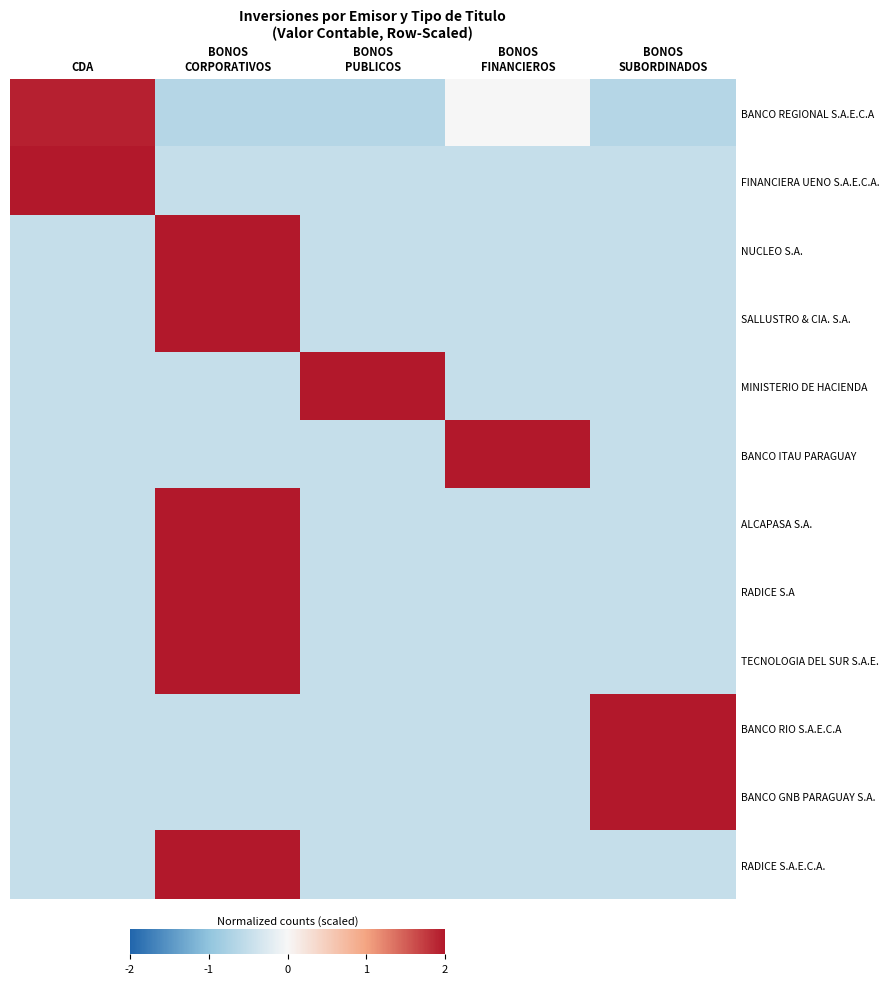

Rank the series by their maximum value, from lowest to highest.

BANCO REGIONAL S.A.E.C.A, FINANCIERA UENO S.A.E.C.A., NUCLEO S.A., SALLUSTRO & CIA. S.A., BANCO ITAU PARAGUAY, ALCAPASA S.A., RADICE S.A, BANCO RIO S.A.E.C.A, BANCO GNB PARAGUAY S.A., RADICE S.A.E.C.A., MINISTERIO DE HACIENDA, TECNOLOGIA DEL SUR S.A.E.